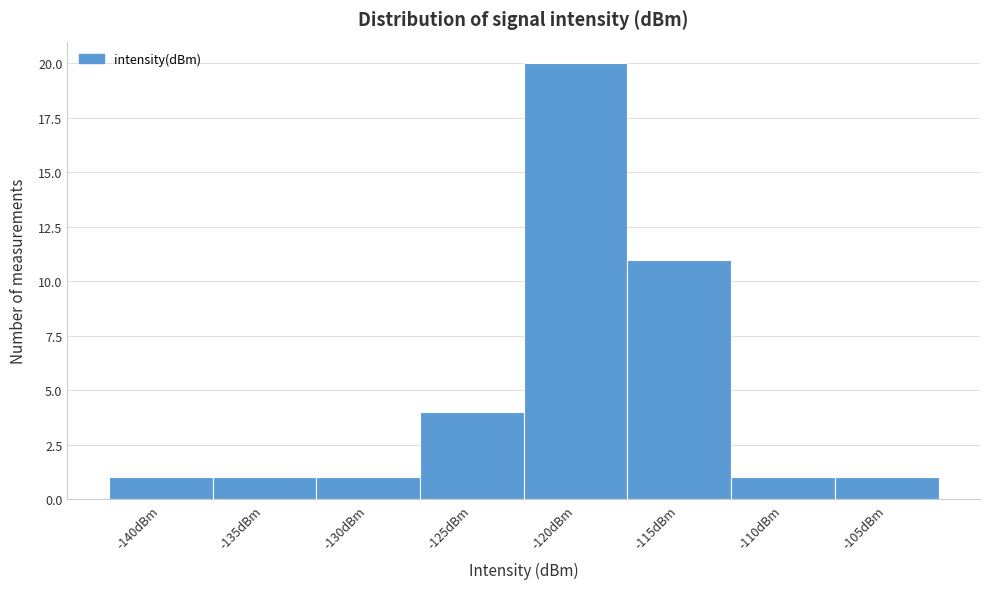

Reading left to right, list all the values displayed in this chart.

-140dBm=1	-135dBm=1	-130dBm=1	-125dBm=4	-120dBm=20	-115dBm=11	-110dBm=1	-105dBm=1